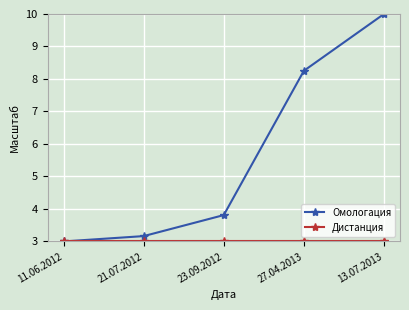

At which label is Омологация closest to 6?

23.09.2012